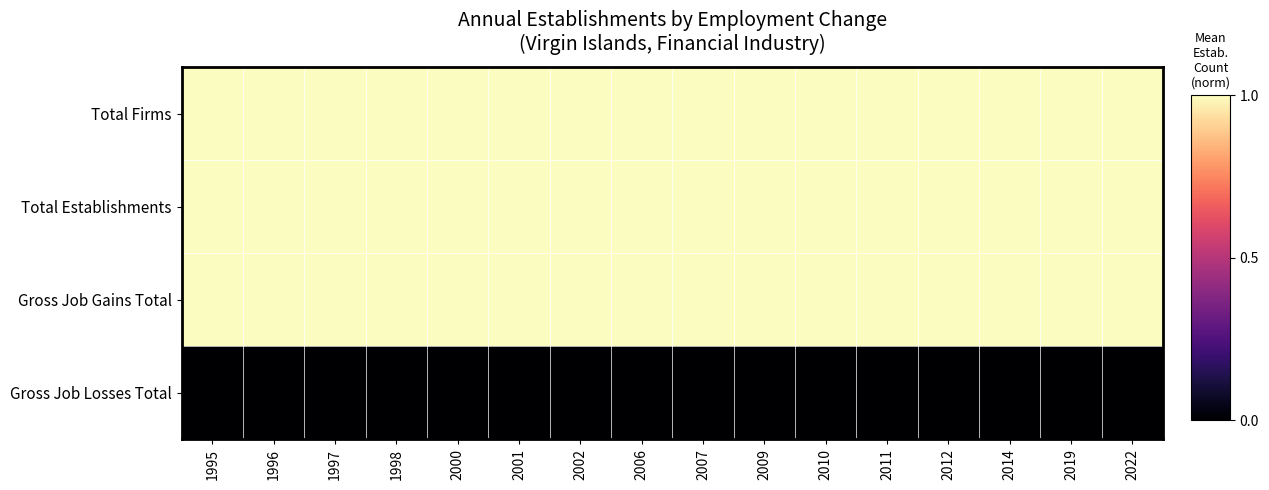

What is the total value across all series at 2002?

3